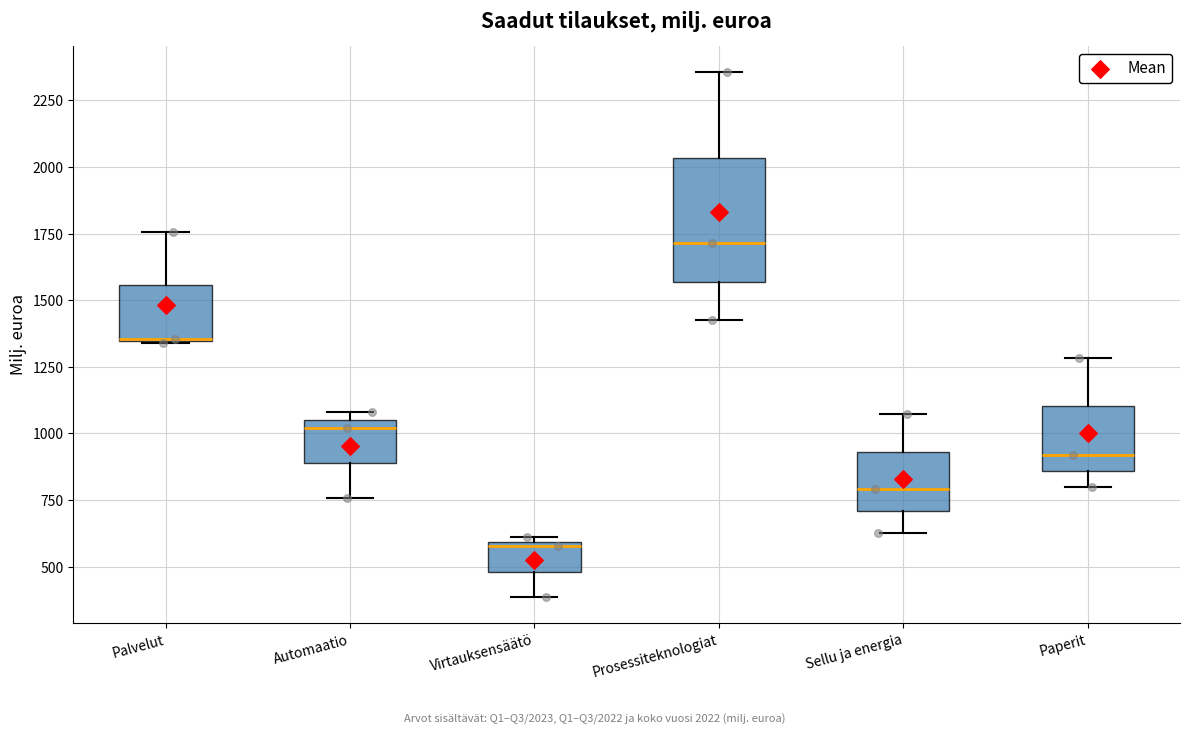

Which box has the lowest median line?

Virtauksensäätö